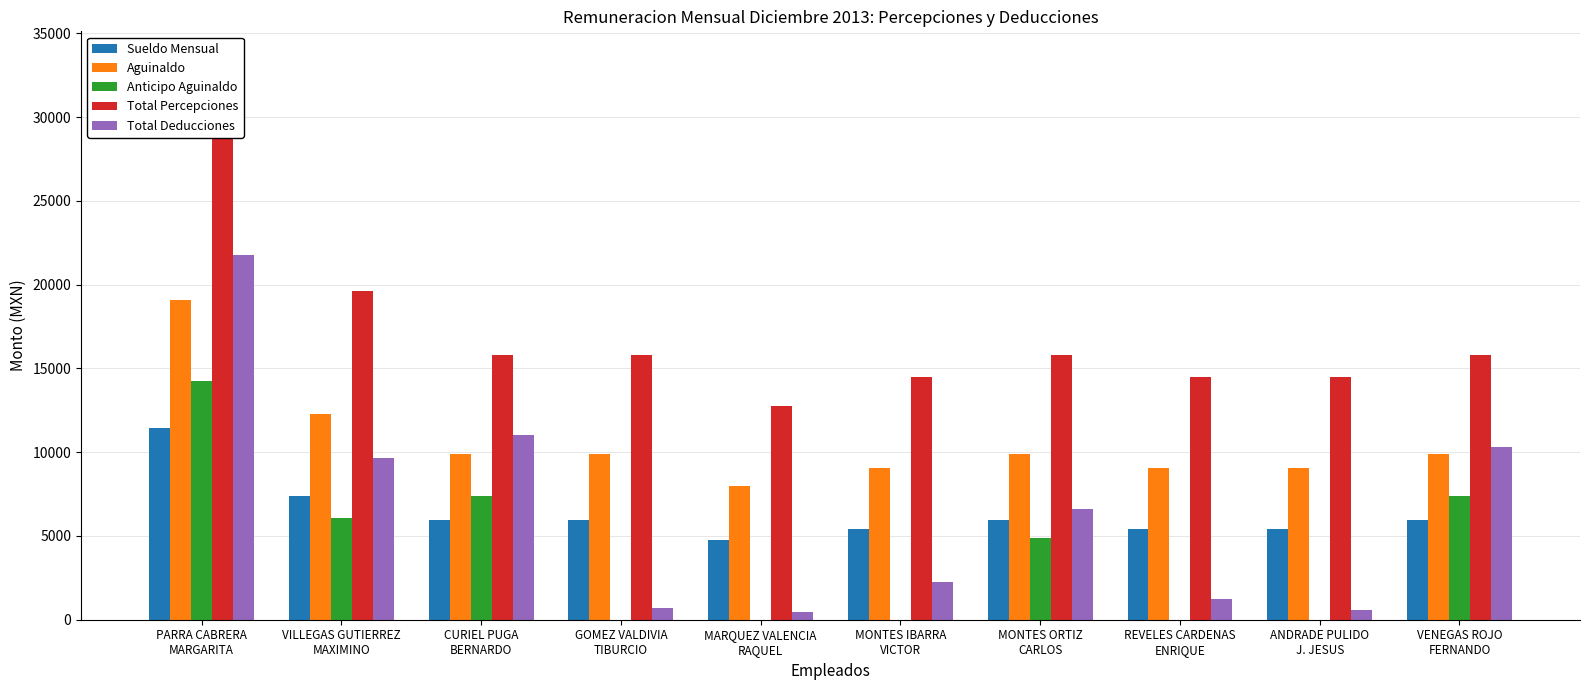

What is the maximum value for Total Percepciones?

30545.6